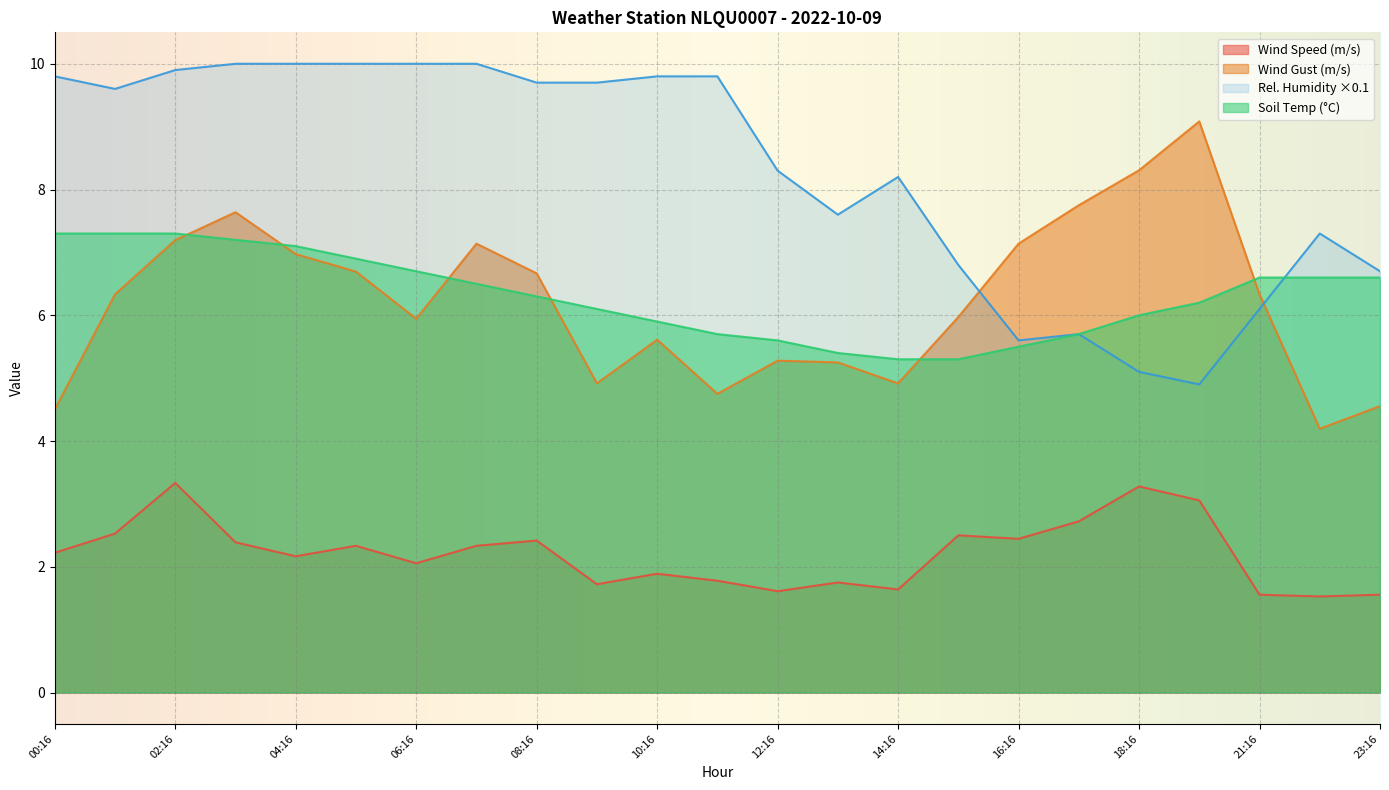

True or false: WIND_SPEED_GUST and WIND_SPEED intersect in this chart.

False